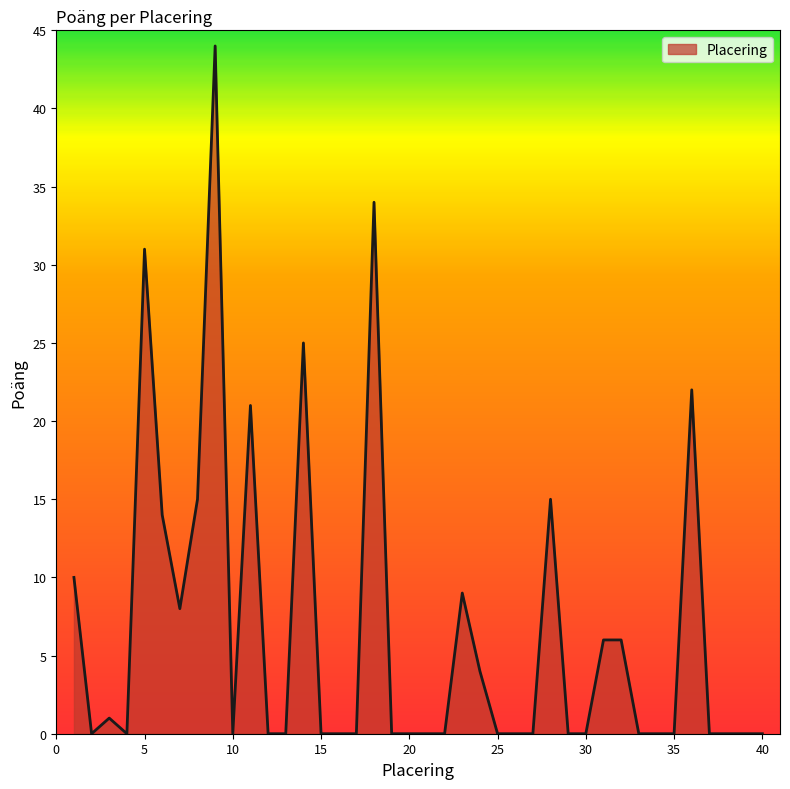

What is the maximum value shown in the chart?

44